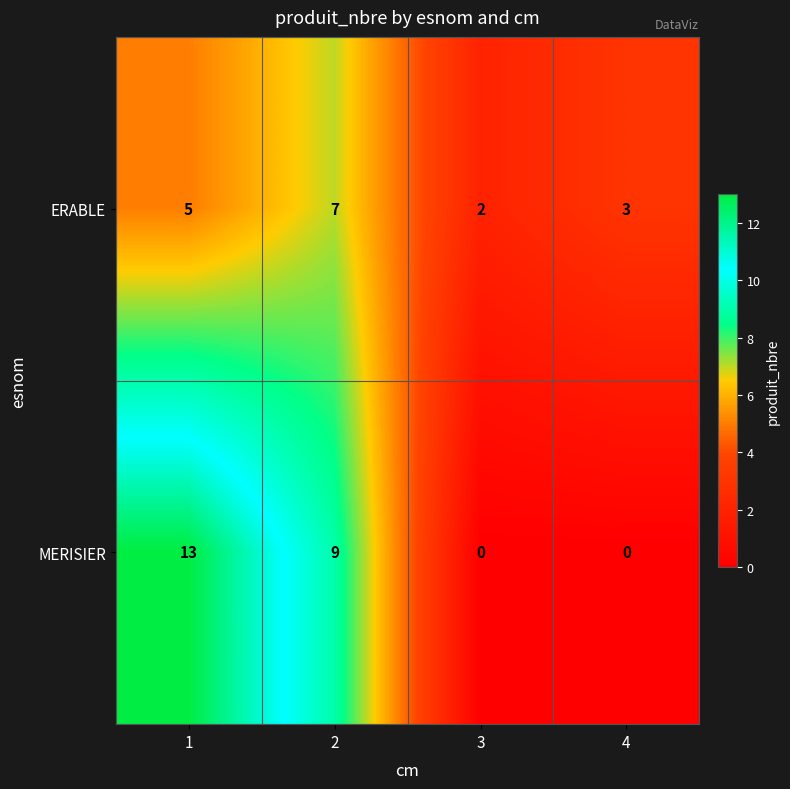

What is the greatest value displayed?

13